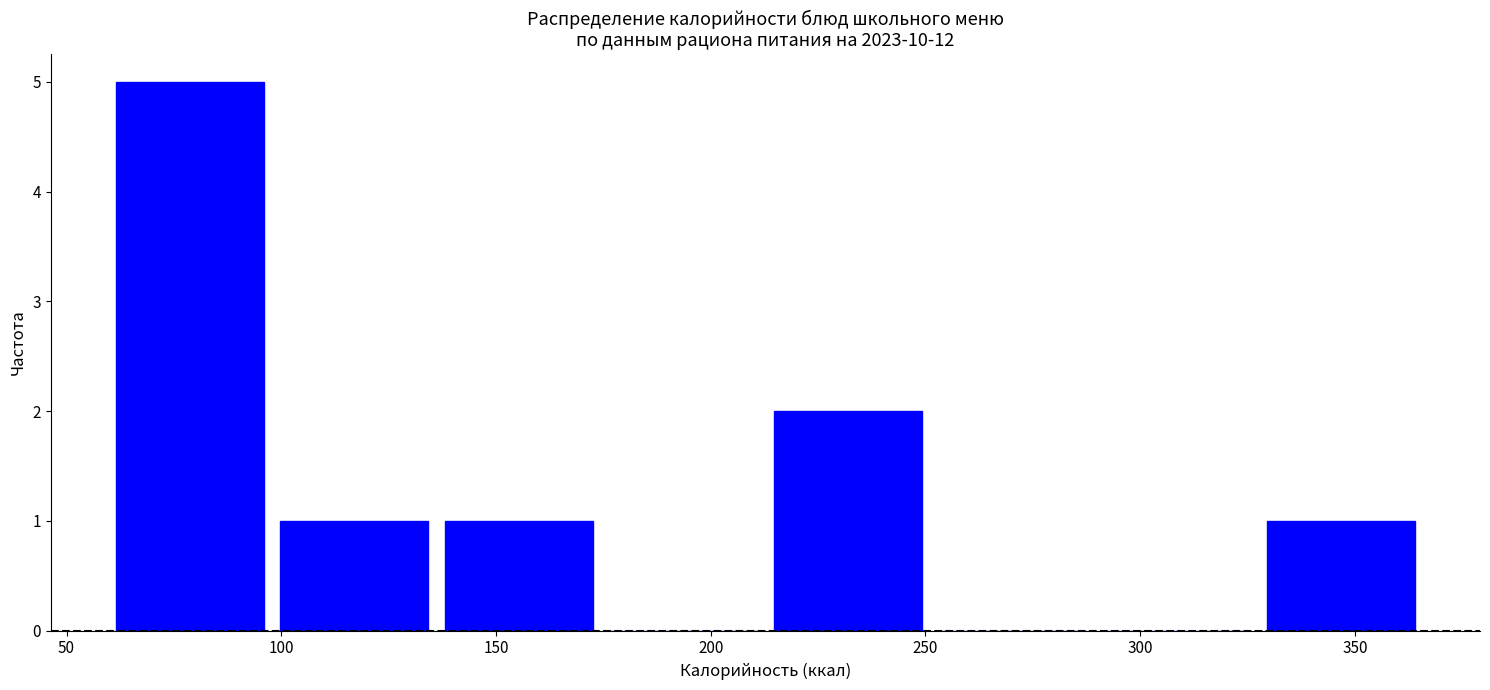

How tall is the bar that spans 215 to 255 on the x-axis? Neither the bar edges nor the heights are printed on the chart, so give them approximately, as read against the axes.

2